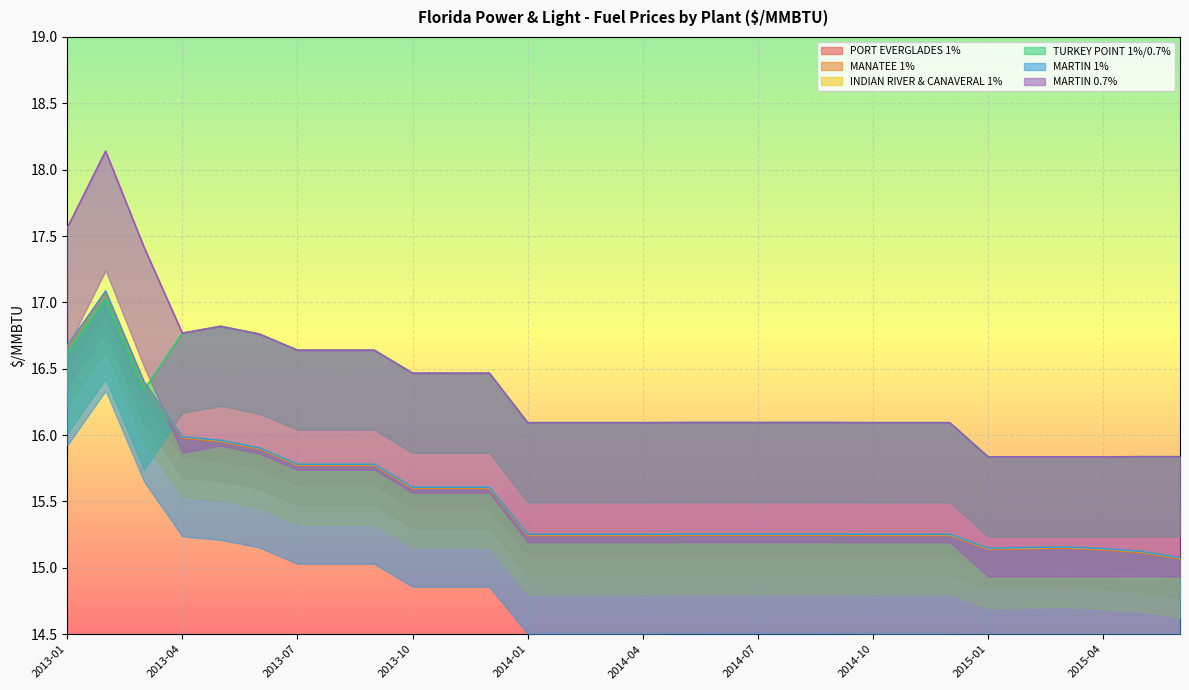

What is the greatest value displayed?

18.1